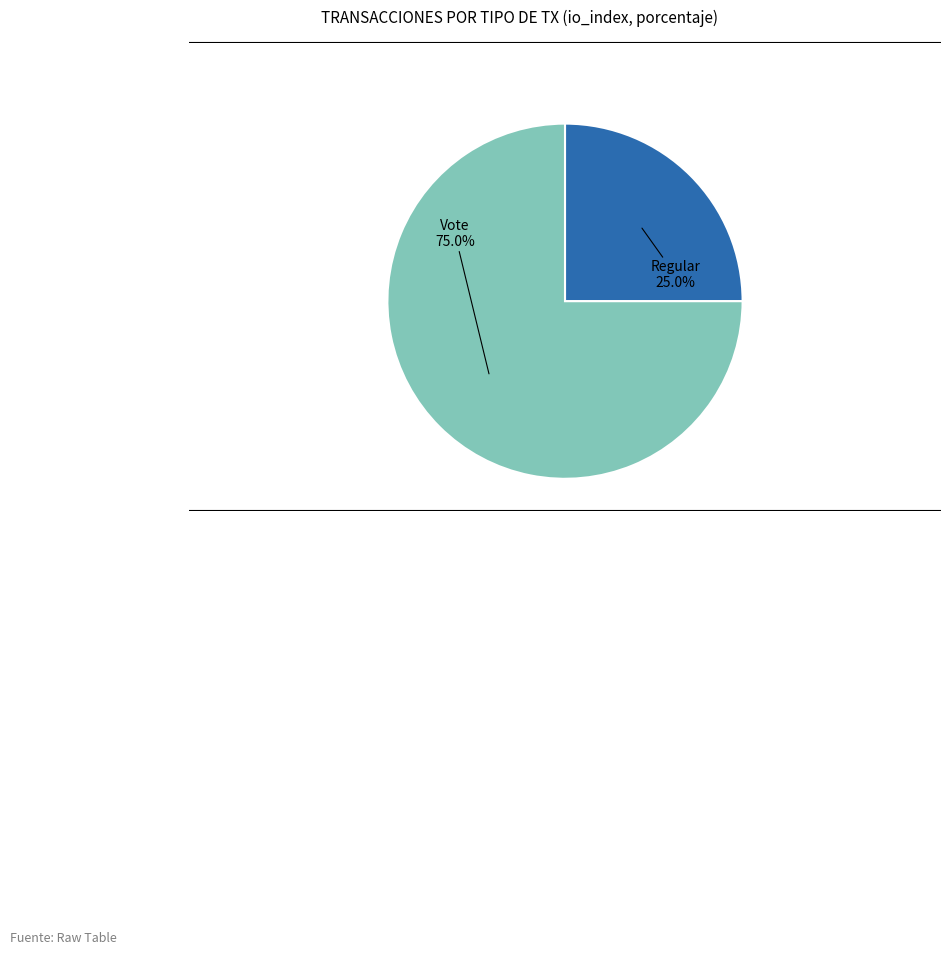

Is there any slice that represents more than half of the pie?

Yes